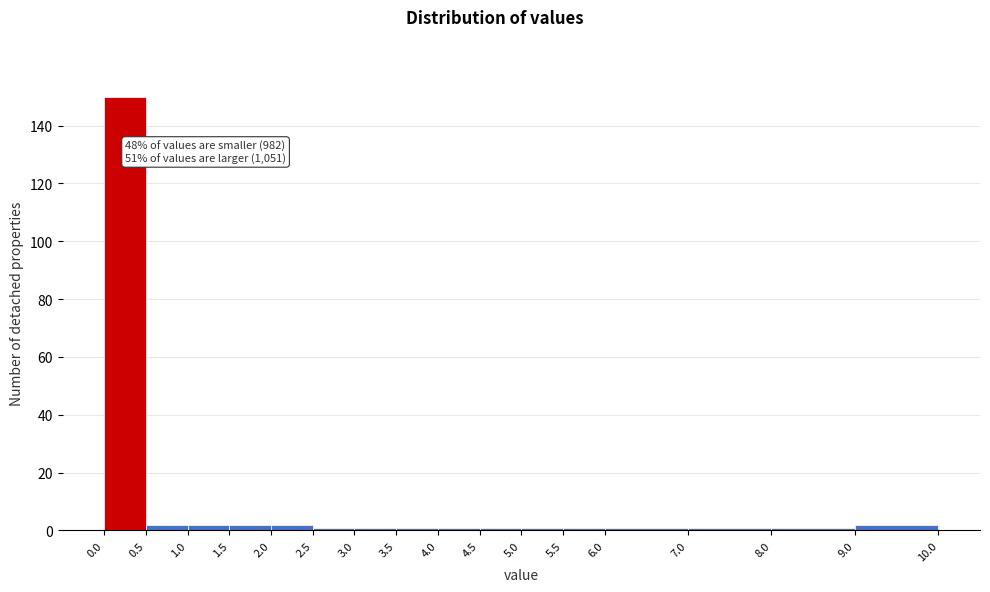

Over which range of the x-axis is the bar tallest?

0.0 to 0.5